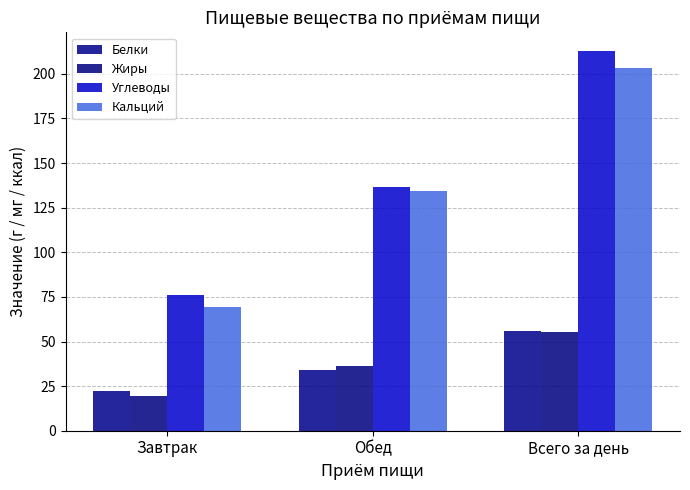

What is the total value across all series at Всего за день?

527.8